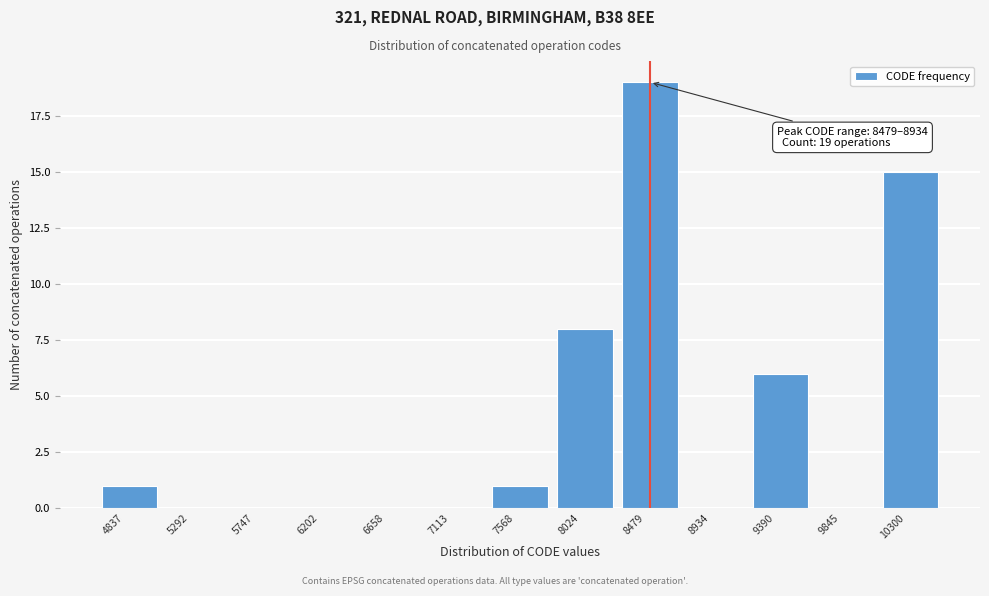

Reading right to left, list all the values displayed in this chart.

10300=15	9845=0	9390=6	8934=0	8479=19	8024=8	7568=1	7113=0	6658=0	6202=0	5747=0	5292=0	4837=1